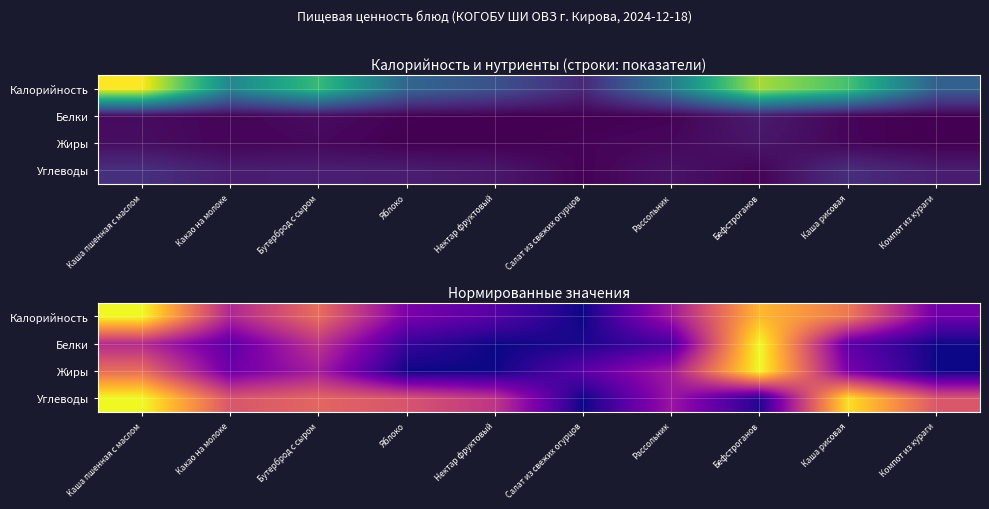

True or false: Углеводы has a value of 1.0 at Каша пшенная с маслом.

True